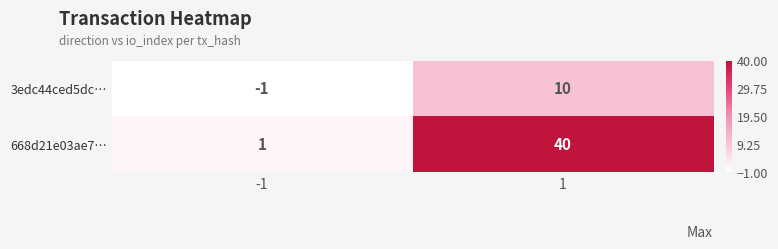

True or false: 668d21e03ae7… has a value of 40 at 1.

True